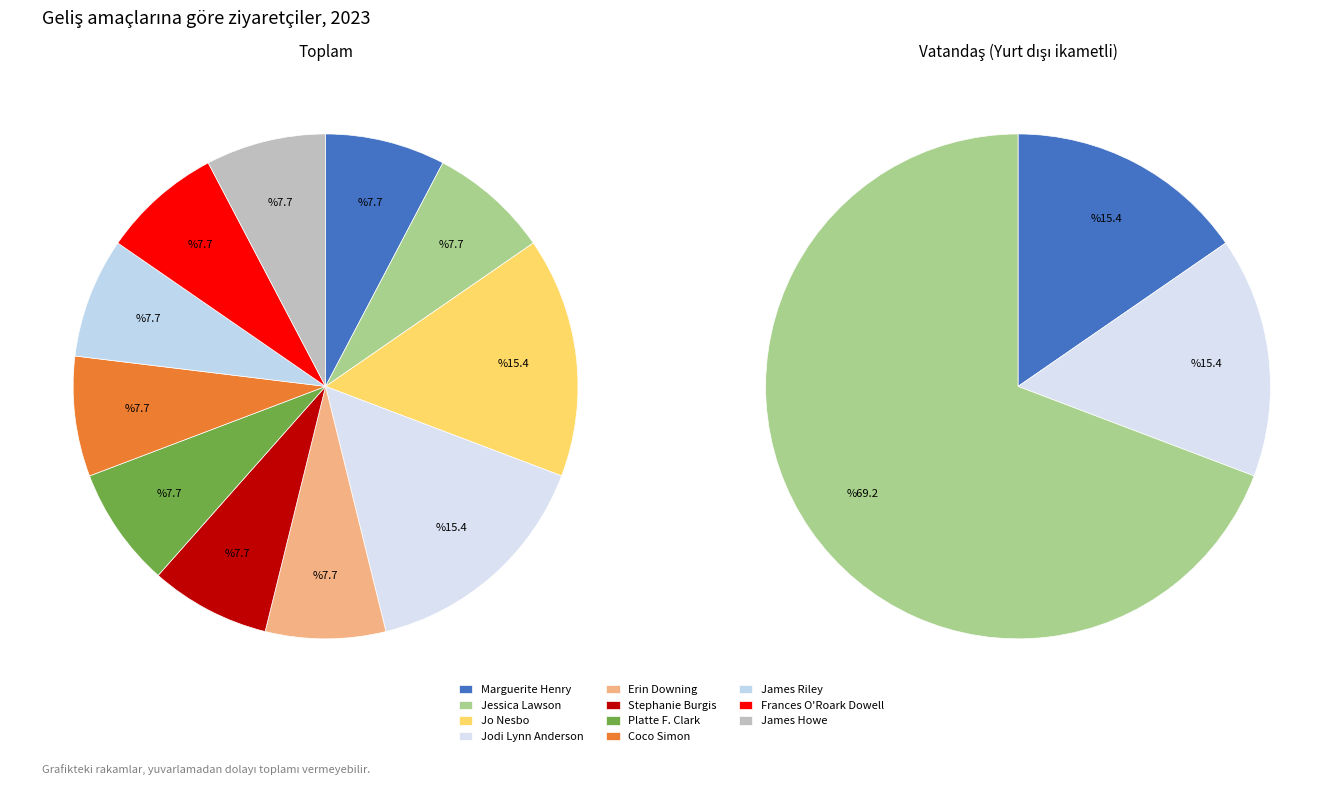

Combined, do James Howe and Jessica Lawson account for over 50%?

No